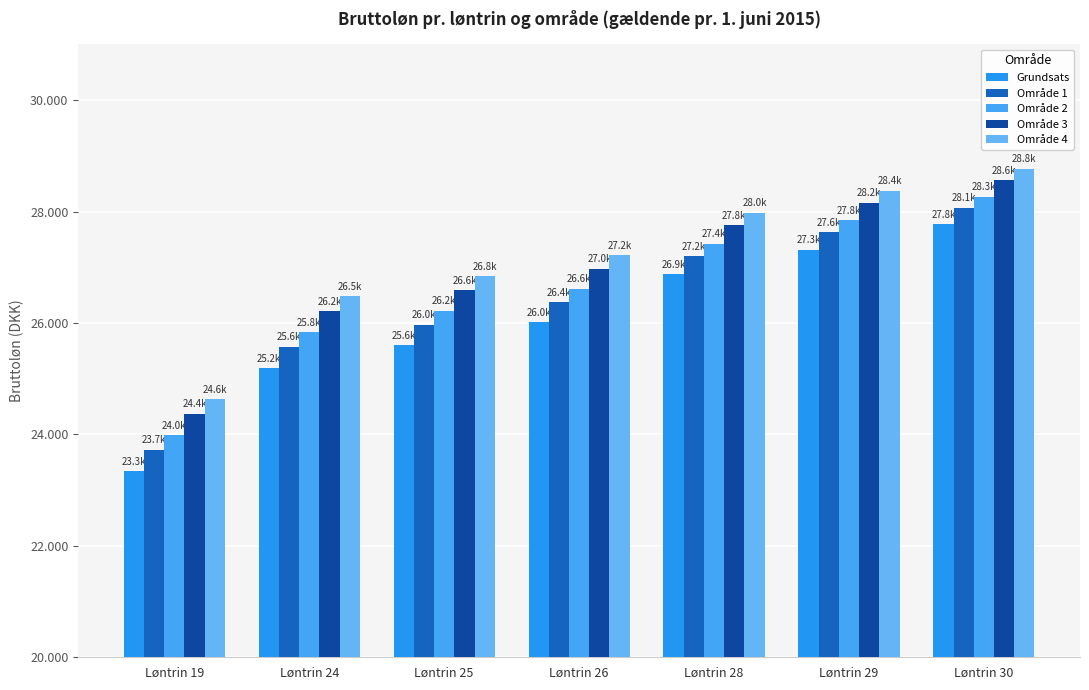

Are the bars grouped side by side (vs. stacked)?

Yes